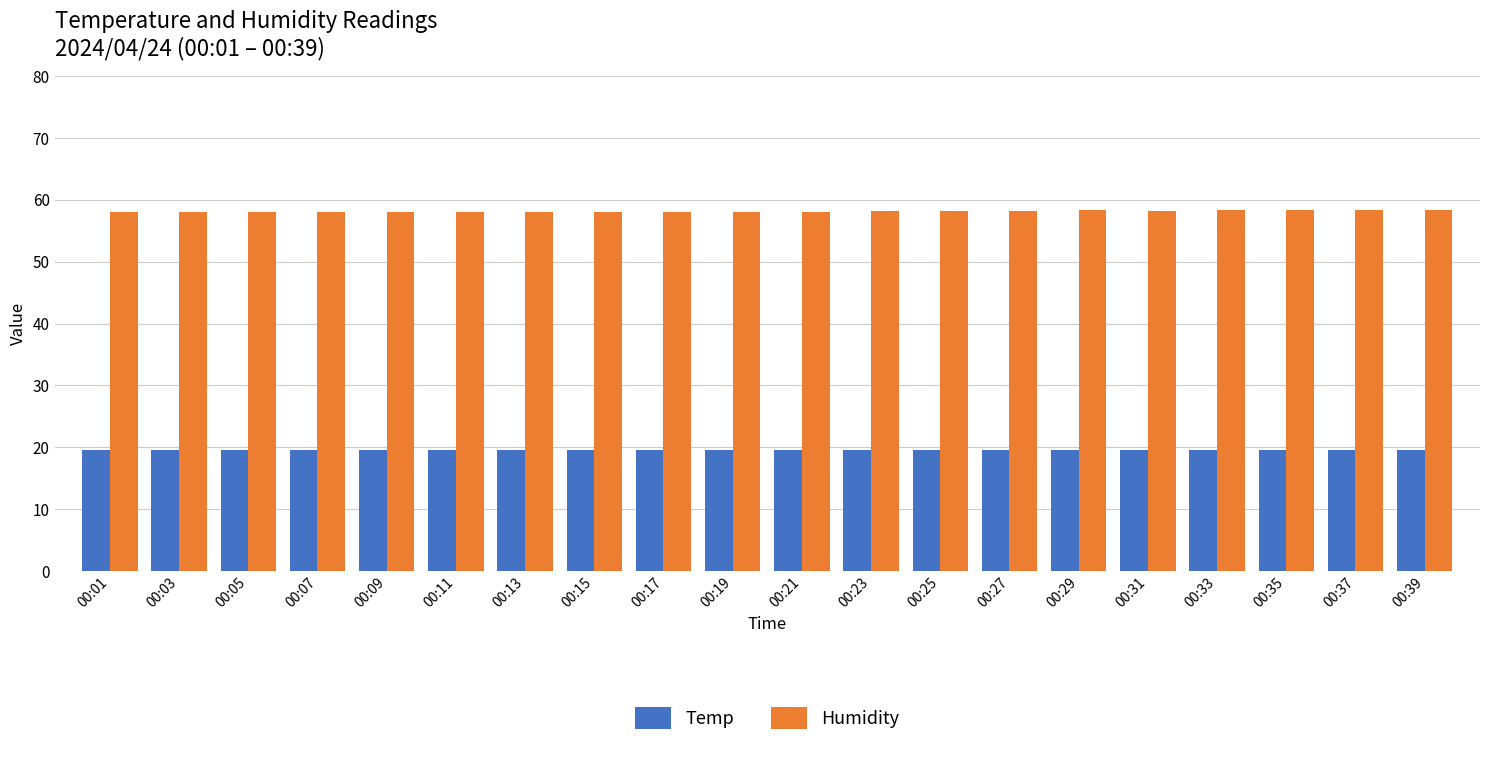

What is the sum of all Humidity values?

1163.2